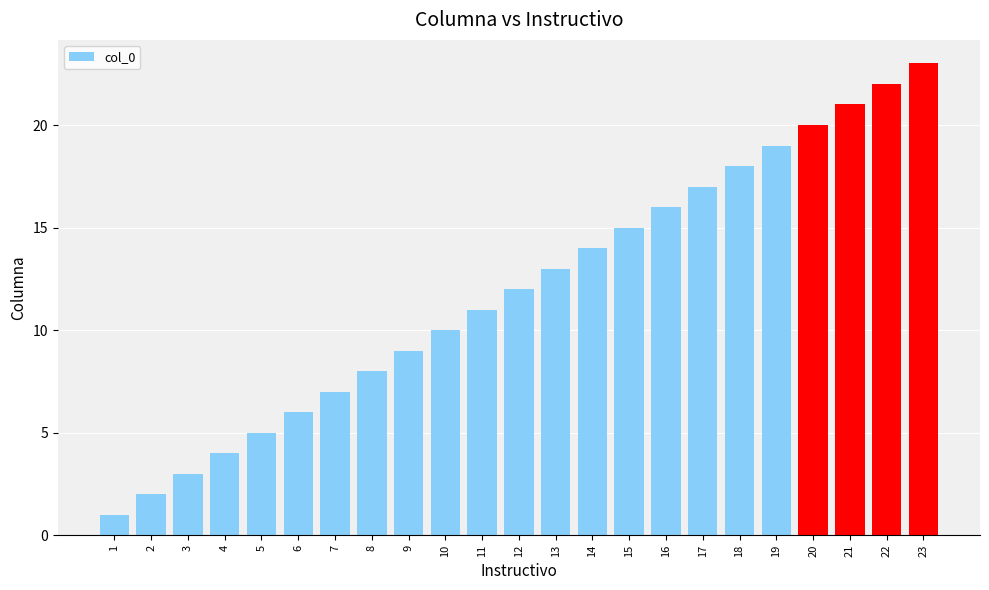

Reading left to right, extract all data points from this chart.

1	2	3	4	5	6	7	8	9	10	11	12	13	14	15	16	17	18	19	20	21	22	23